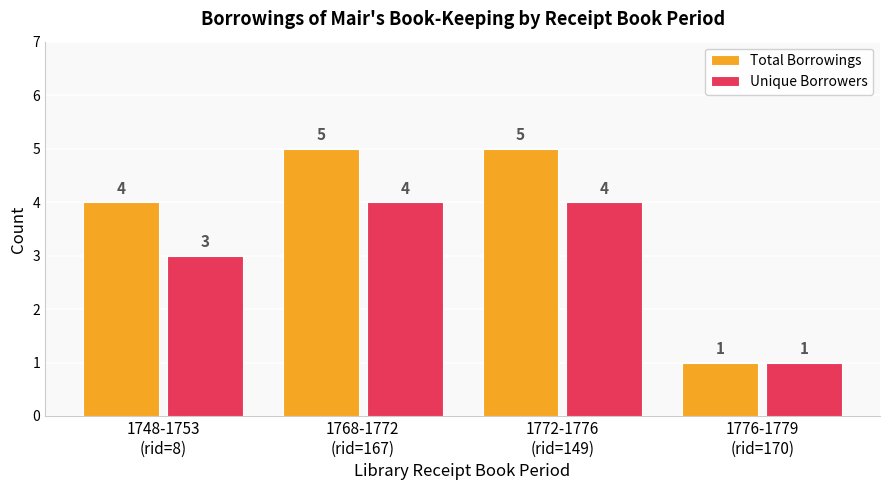

Reading left to right, list all the values displayed in this chart.

Total Borrowings: 4	5	5	1
Unique Borrowers: 3	4	4	1